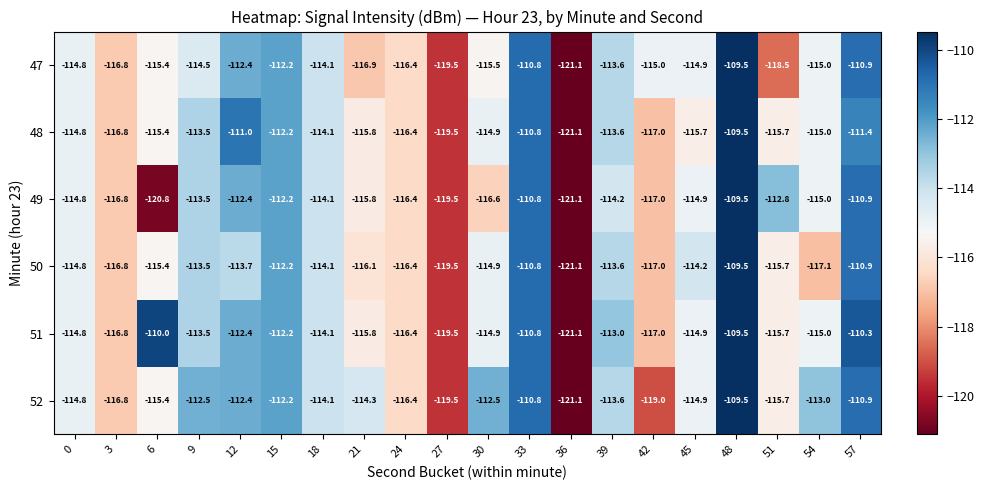

At which label is 51 closest to -115?

54